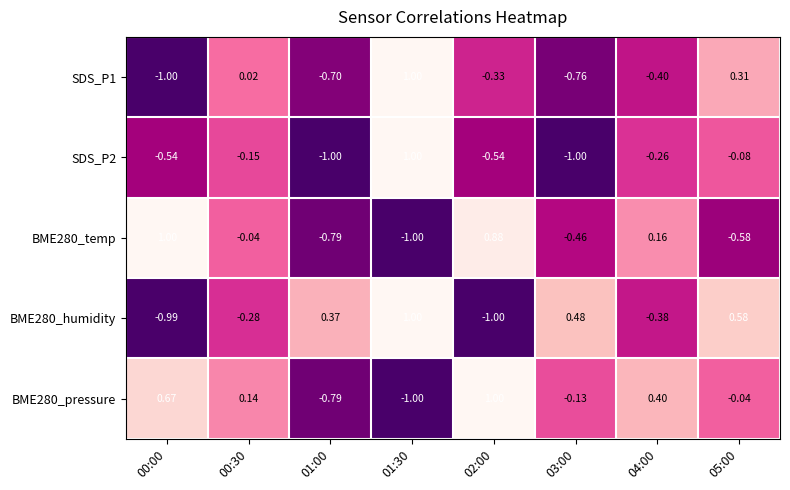

How many values in SDS_P1 are above zero?

3